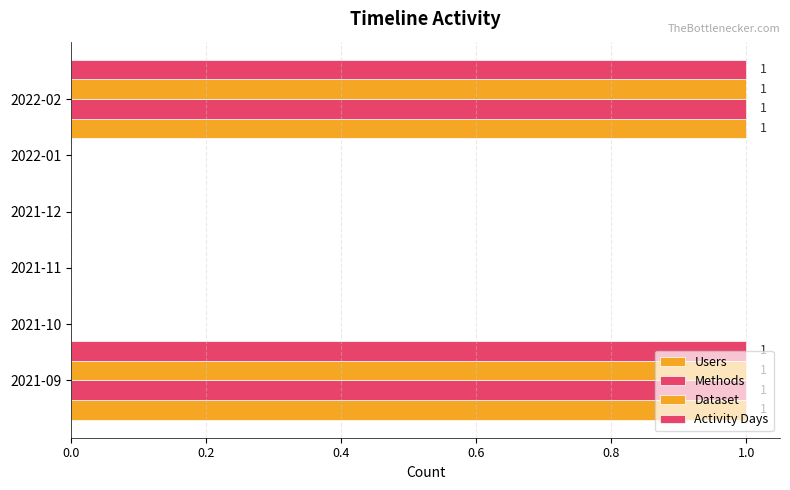

How many bars are there in total?

24